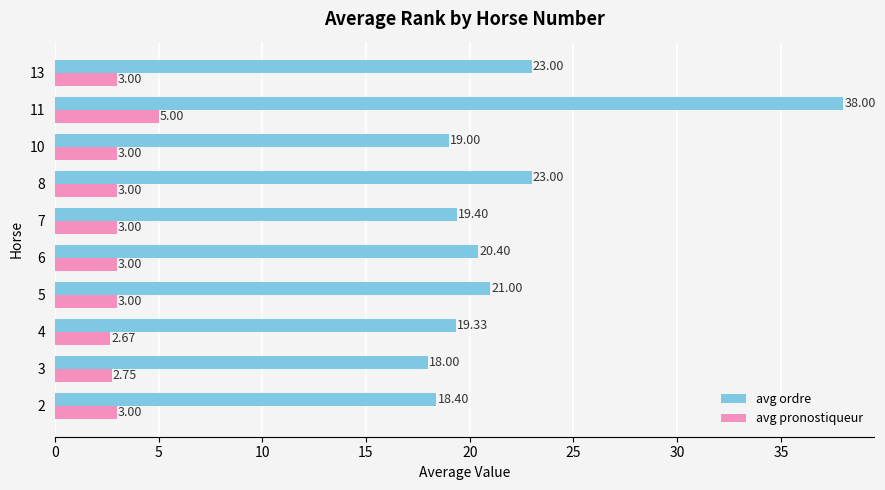

What is the sum of the avg ordre values at 13 and 4?

42.3